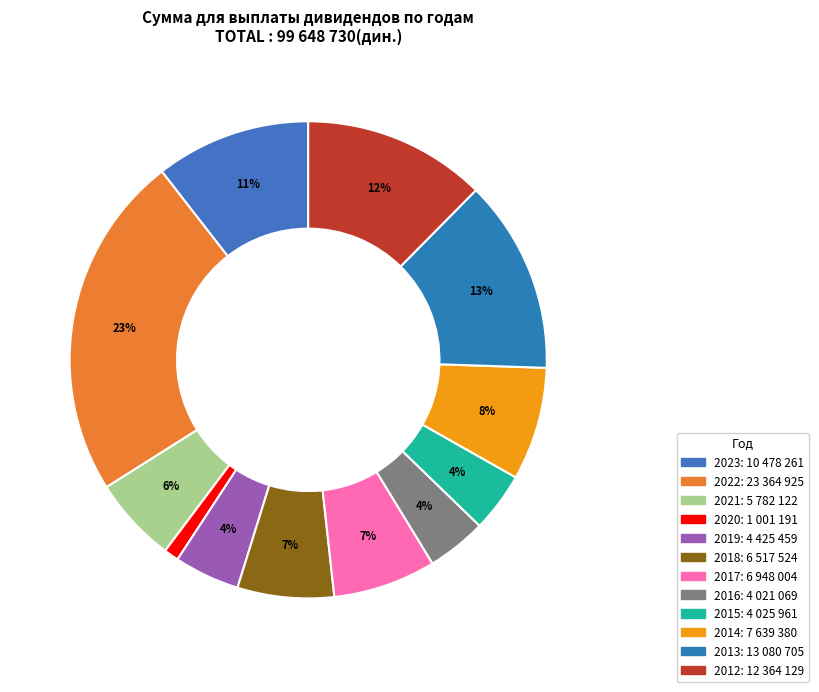

Between 2016 and 2023, which is larger?

2023